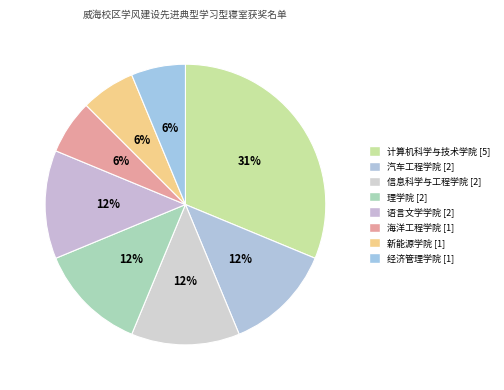

Rank the categories by value from lowest to highest.

海洋工程学院, 新能源学院, 经济管理学院, 汽车工程学院, 信息科学与工程学院, 理学院, 语言文学学院, 计算机科学与技术学院